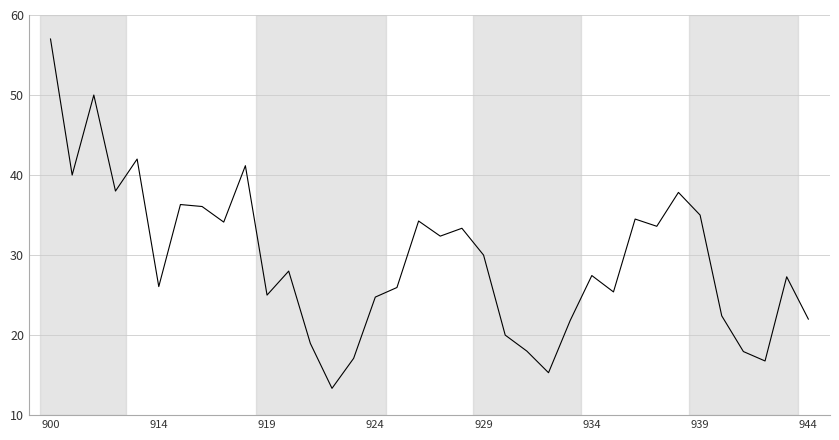

How many interior local valleys (lower than both neighbors) does the data have?

11